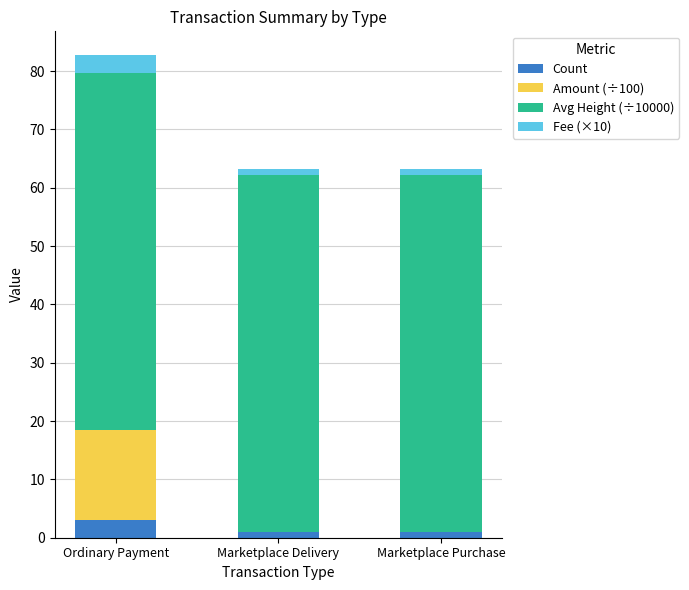

Are the bars grouped side by side (vs. stacked)?

No